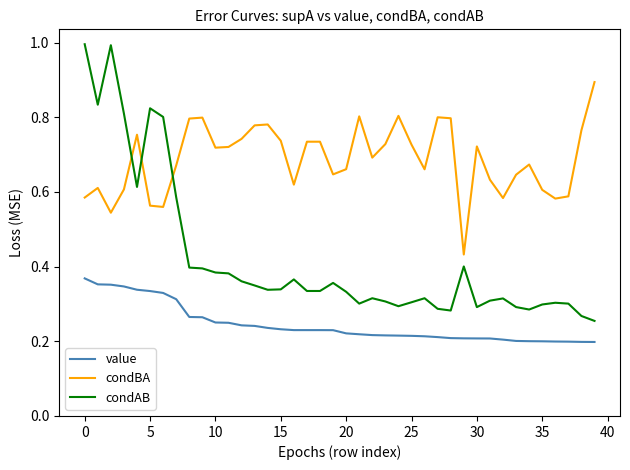

Which series has the largest total across all categories?

condBA